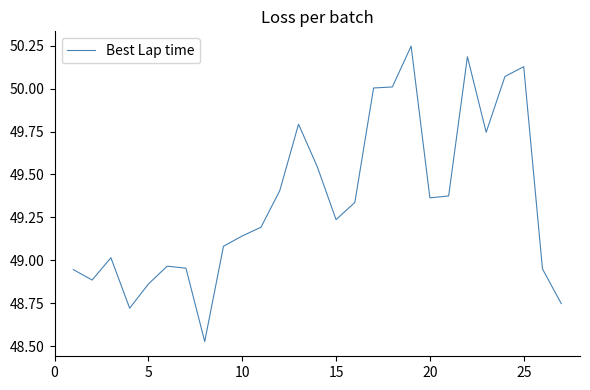

How many lines are shown in the chart?

1